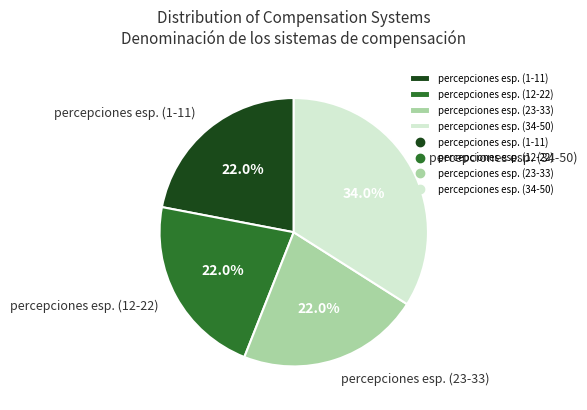

Combined, what portion of the pie is percepciones esp. (1-11) and percepciones esp. (23-33)?

44.0%